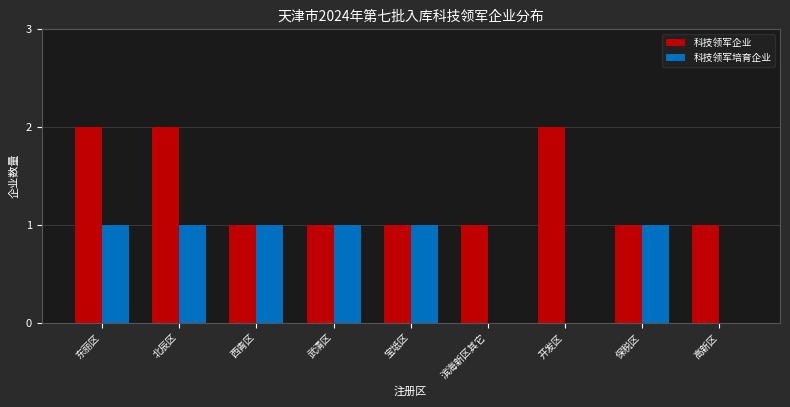

The value of 科技领军培育企业 at 开发区 is 0. True or false?

True